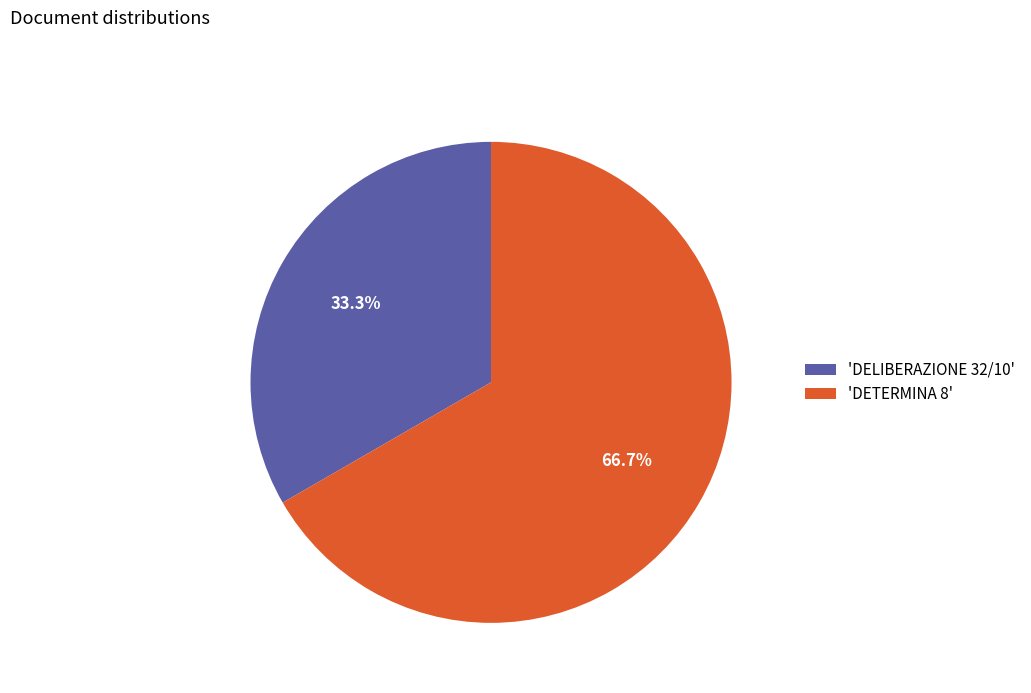

Is there a majority slice in this chart?

Yes